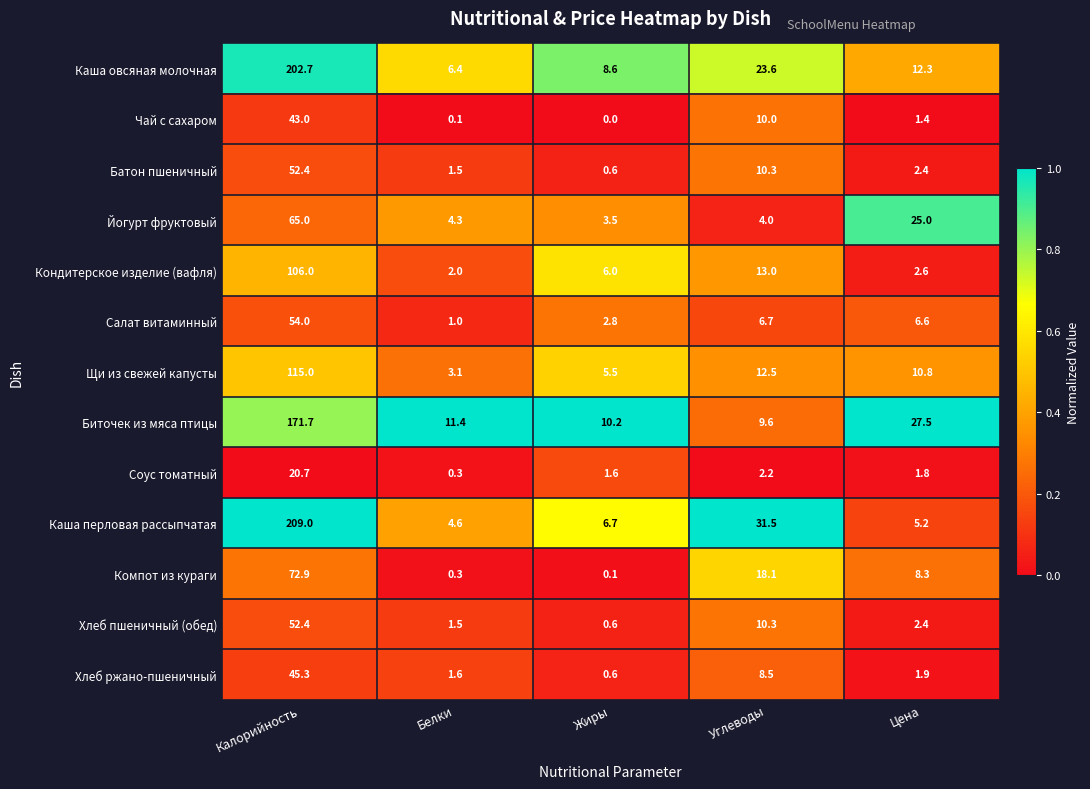

Which category has the lowest value across all series?

Жиры